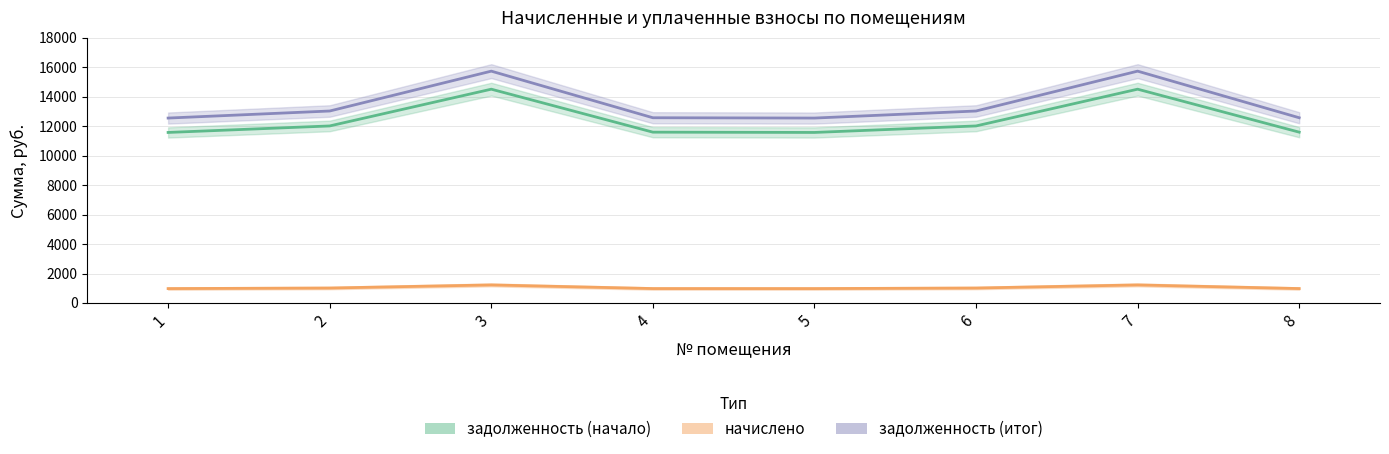

Is it true that задолженность (начало) equals 11577.6 at 5?

True